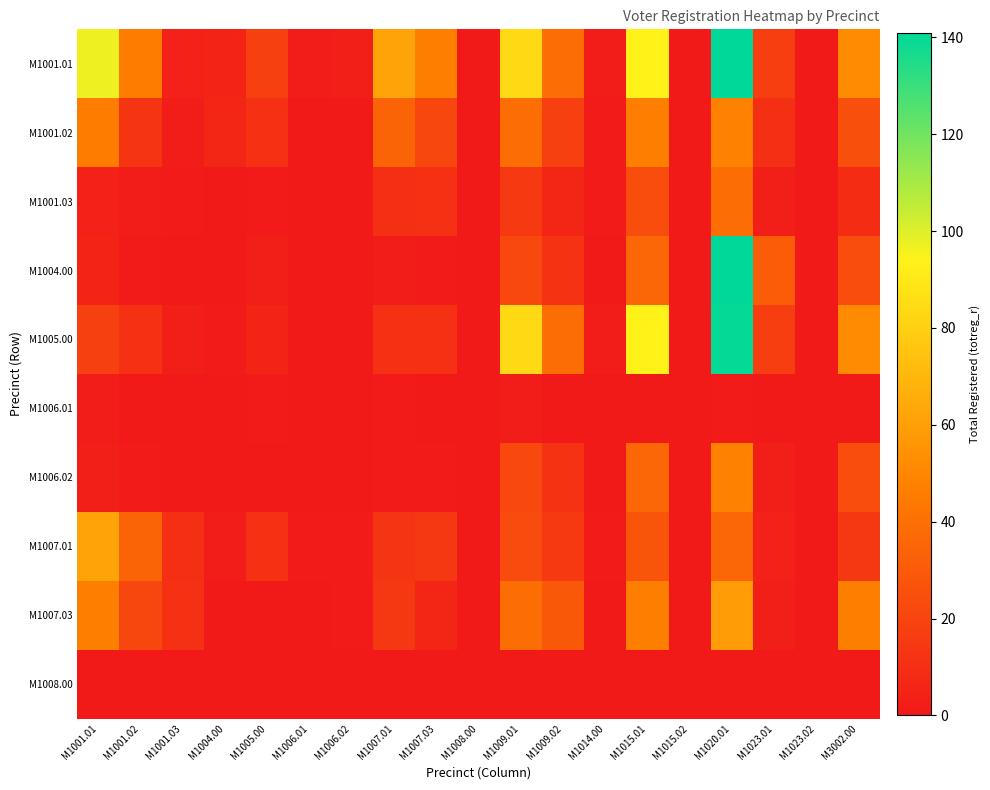

Which label corresponds to the smallest value in the chart?

M1008.00